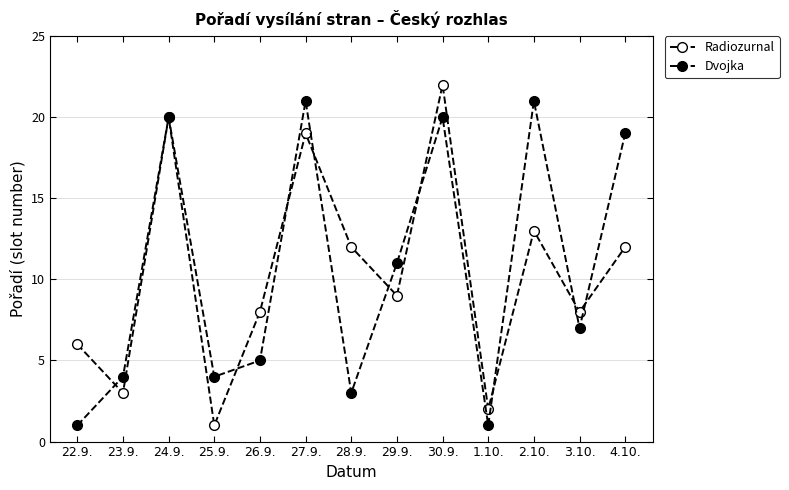

The Radiozurnal series shows 1 at 25.9.. True or false?

True